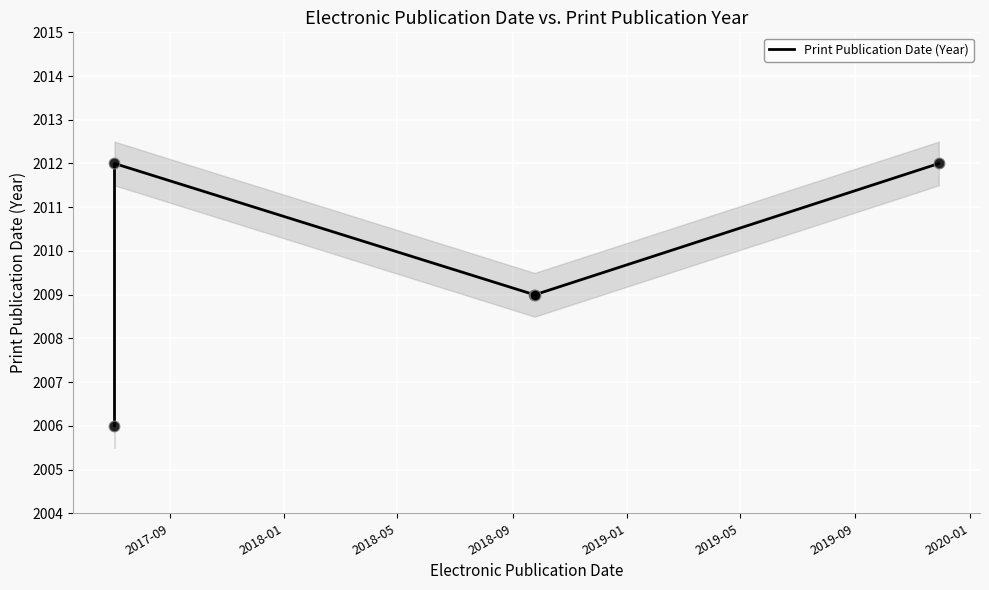

What is the ratio of the value at 2018-05 to the value at 2017-09?

1.0